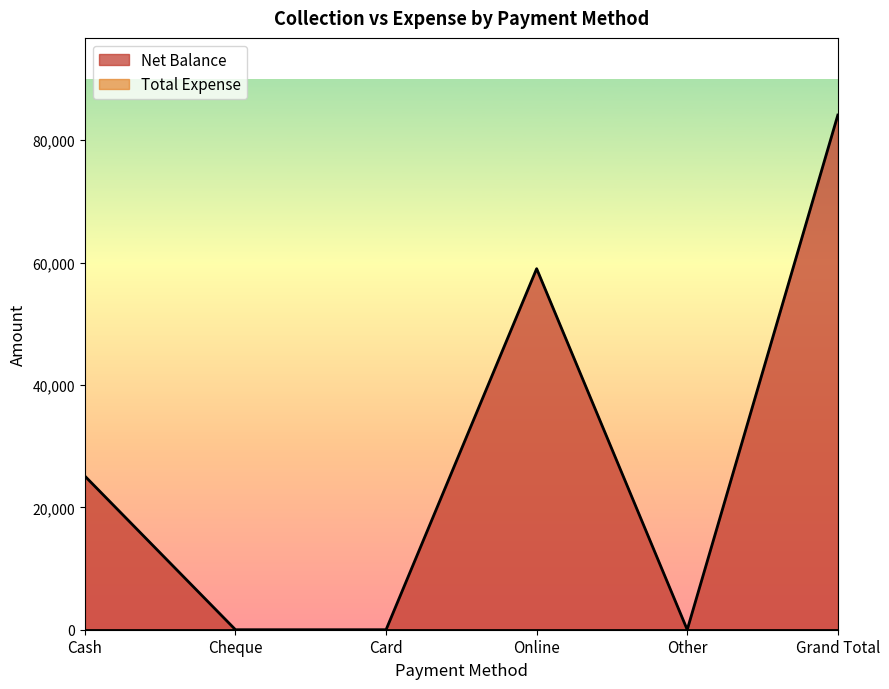

At which label does the data first exceed 25100?

Online